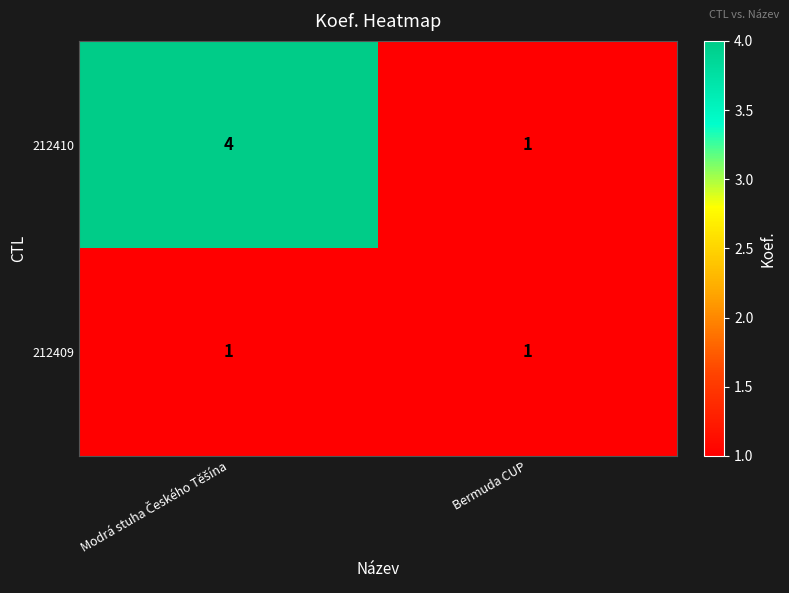

List the series in order of their peak value, highest first.

212410, 212409